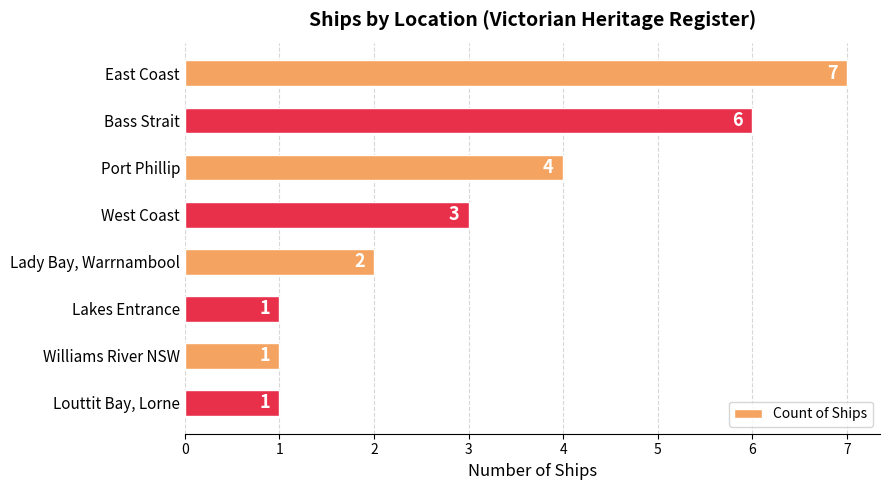

How many values are below 3?

4